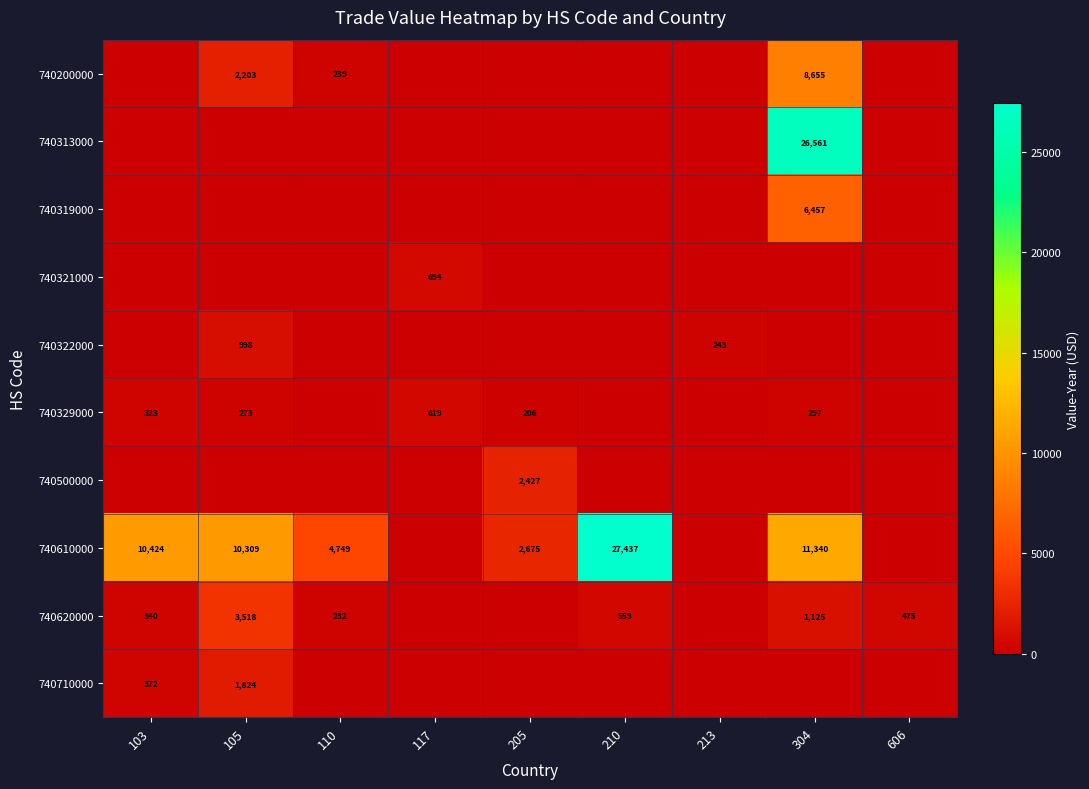

What is the spread (max minus min) of values at 105?

10309